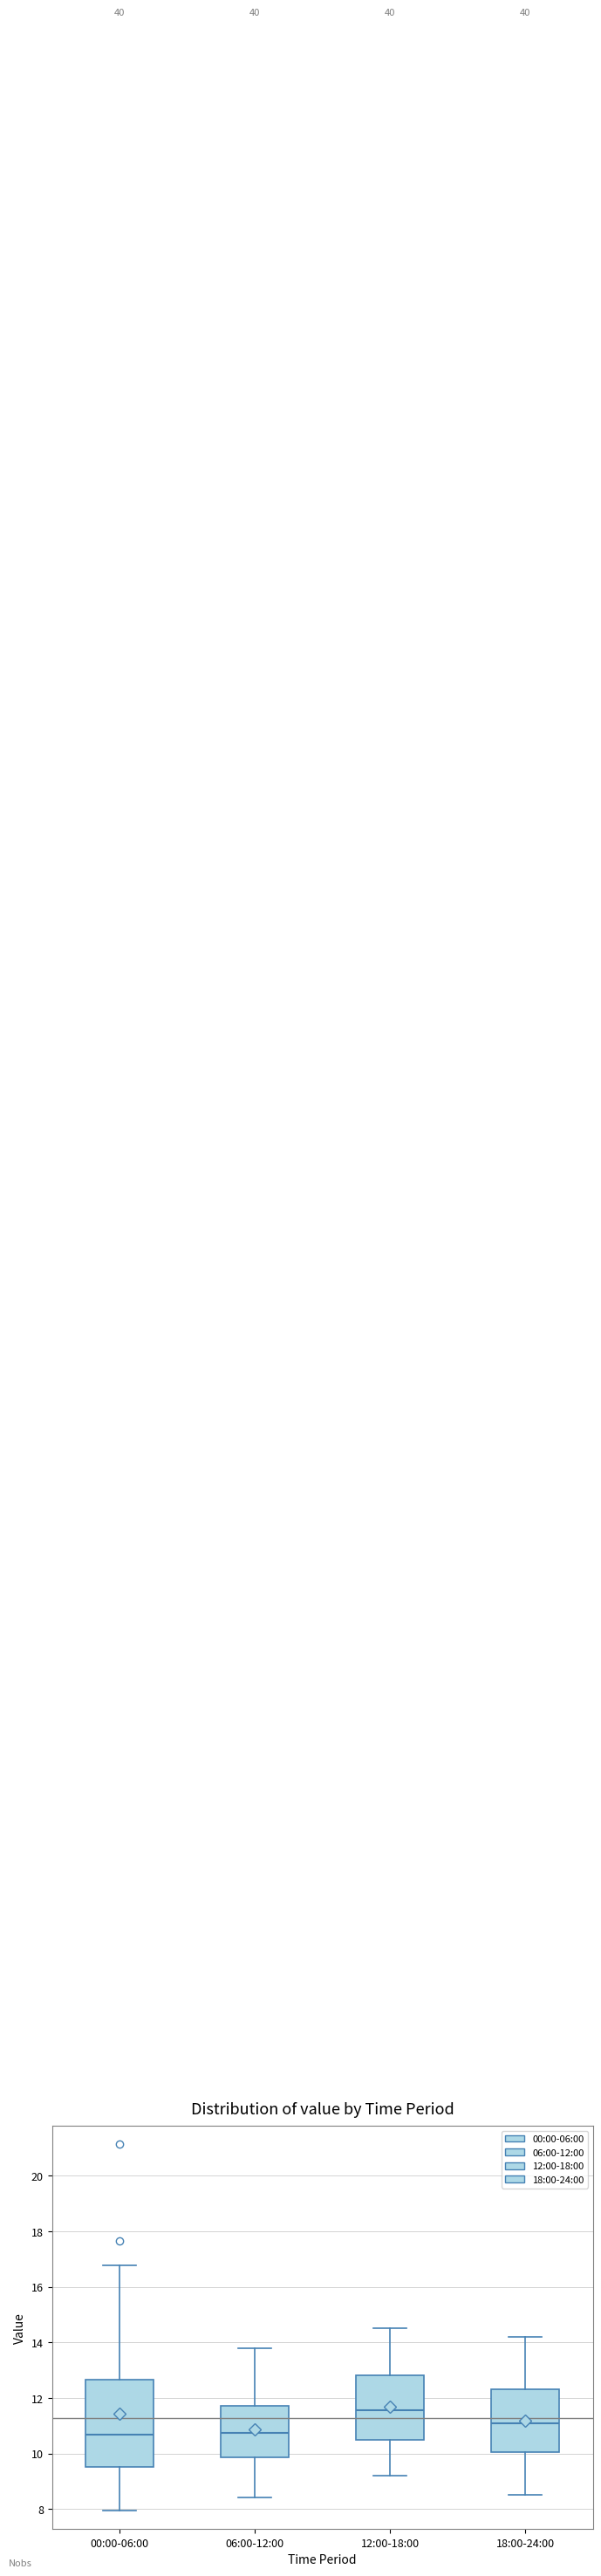

Which box's median line is the highest?

12:00-18:00